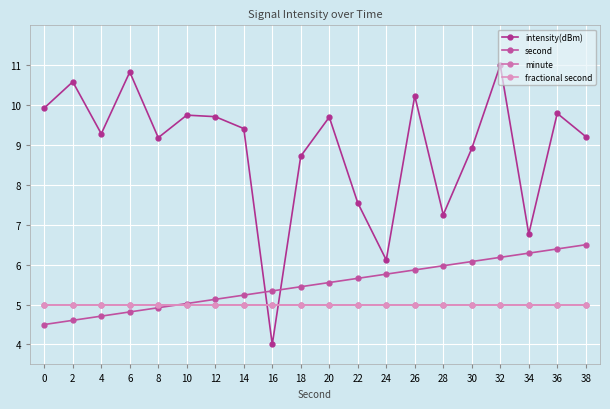

Is this an area chart (filled region under the line)?

No